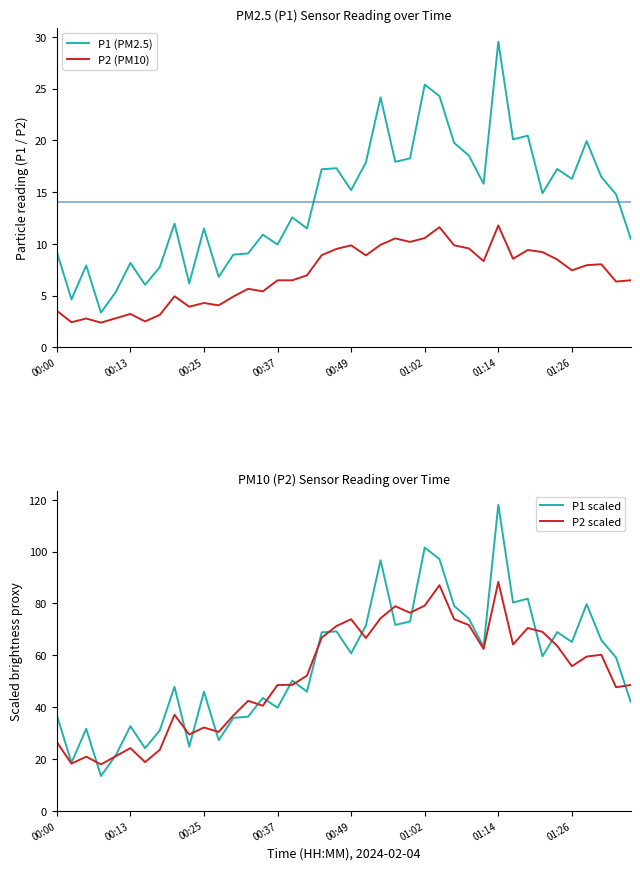

Which series changed the most between 00:00 and 8?

P1 scaled